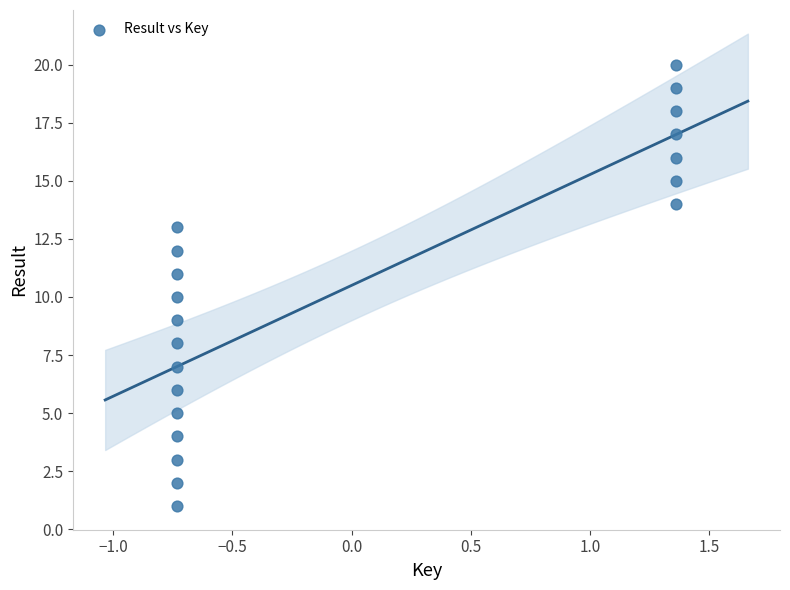

What is the range of Y values (max minus min)?

19